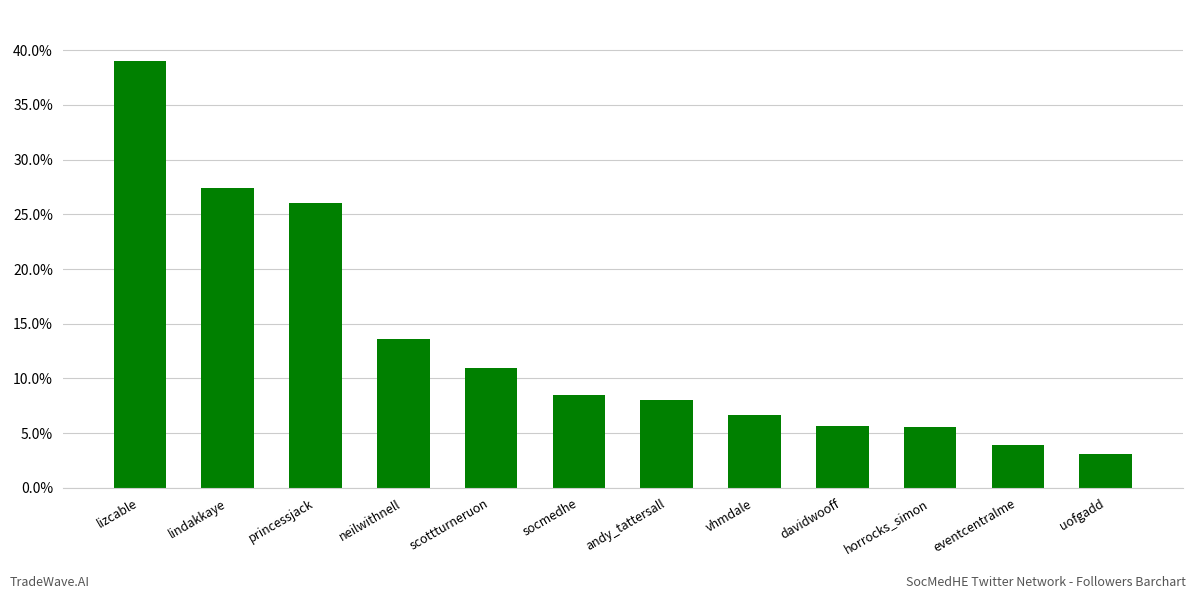

What position from the right is eventcentralme?

2